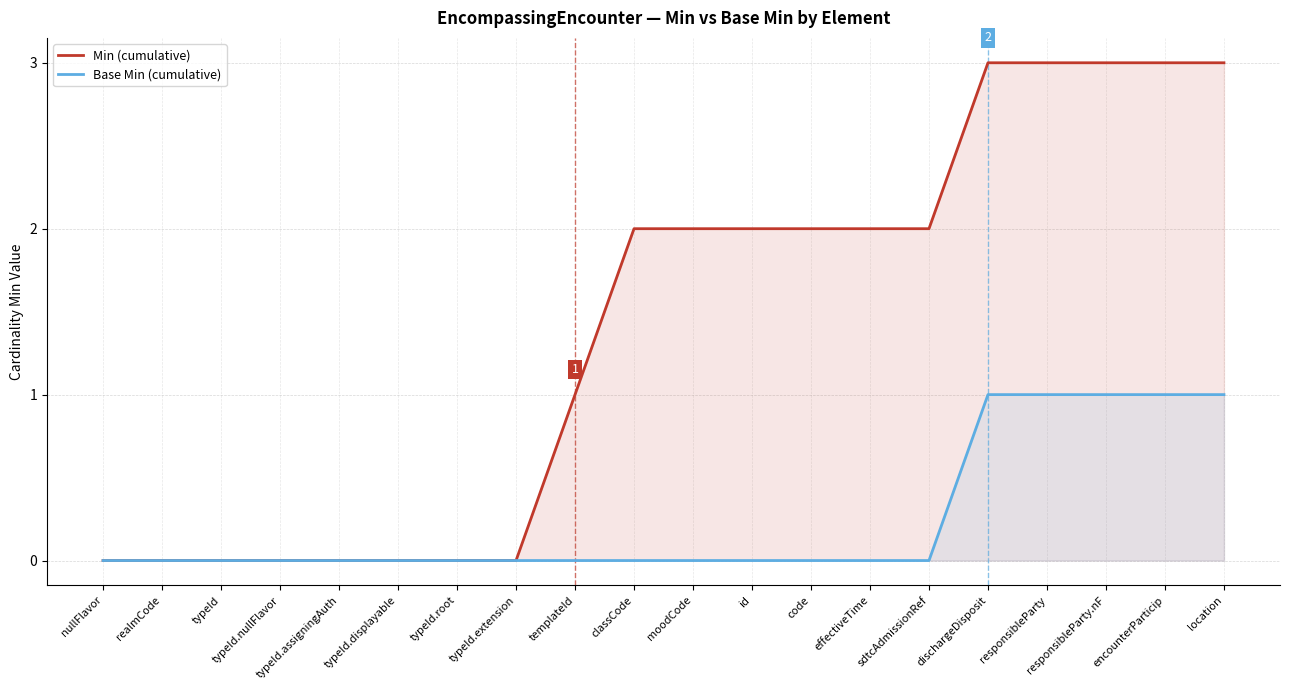

At which label does Min (cumulative) first exceed 2?

dischargeDisposit